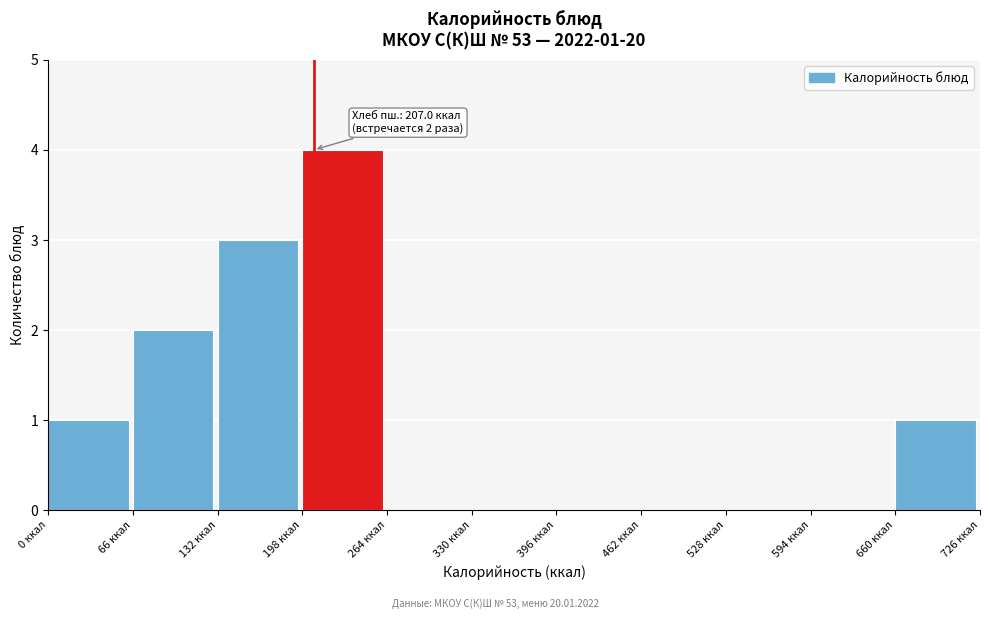

Over which range of the x-axis is the bar tallest?

198 to 264